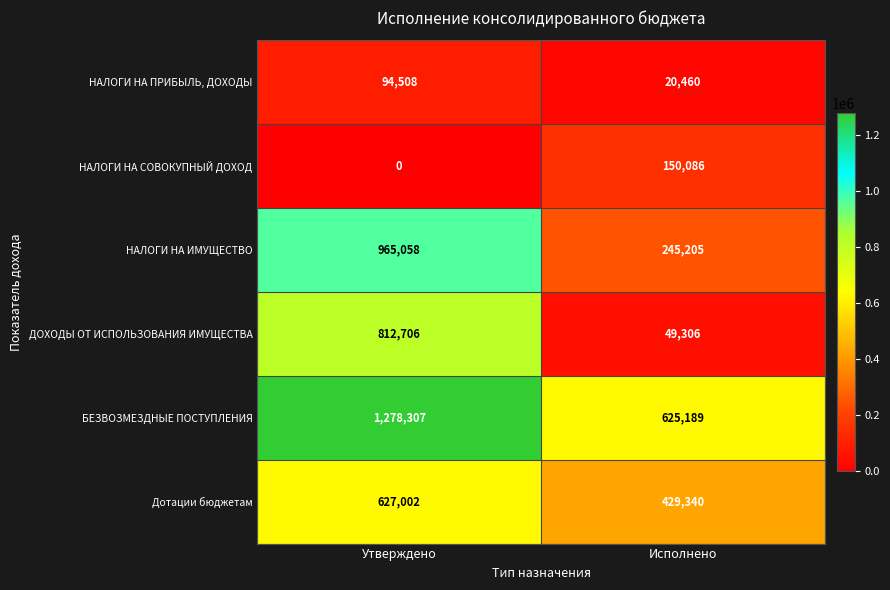

True or false: НАЛОГИ НА ИМУЩЕСТВО has a value of 486341 at Утверждено.

False